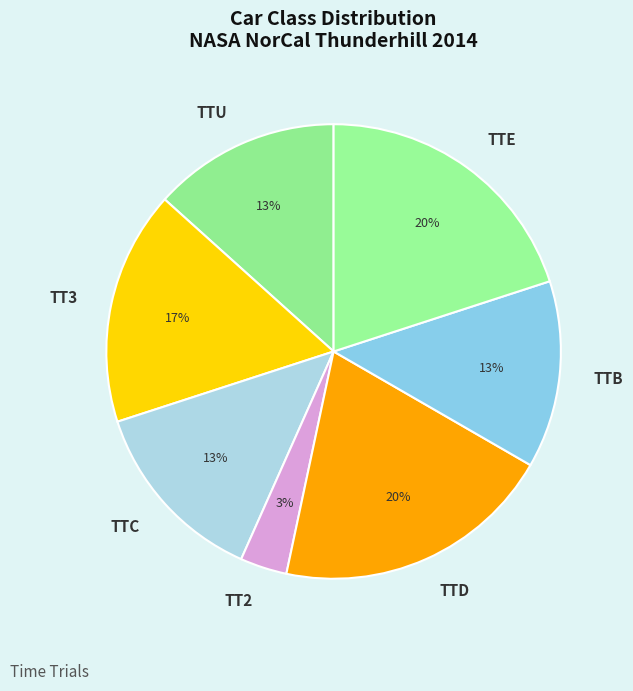

What is the smallest slice in the pie chart?

TT2